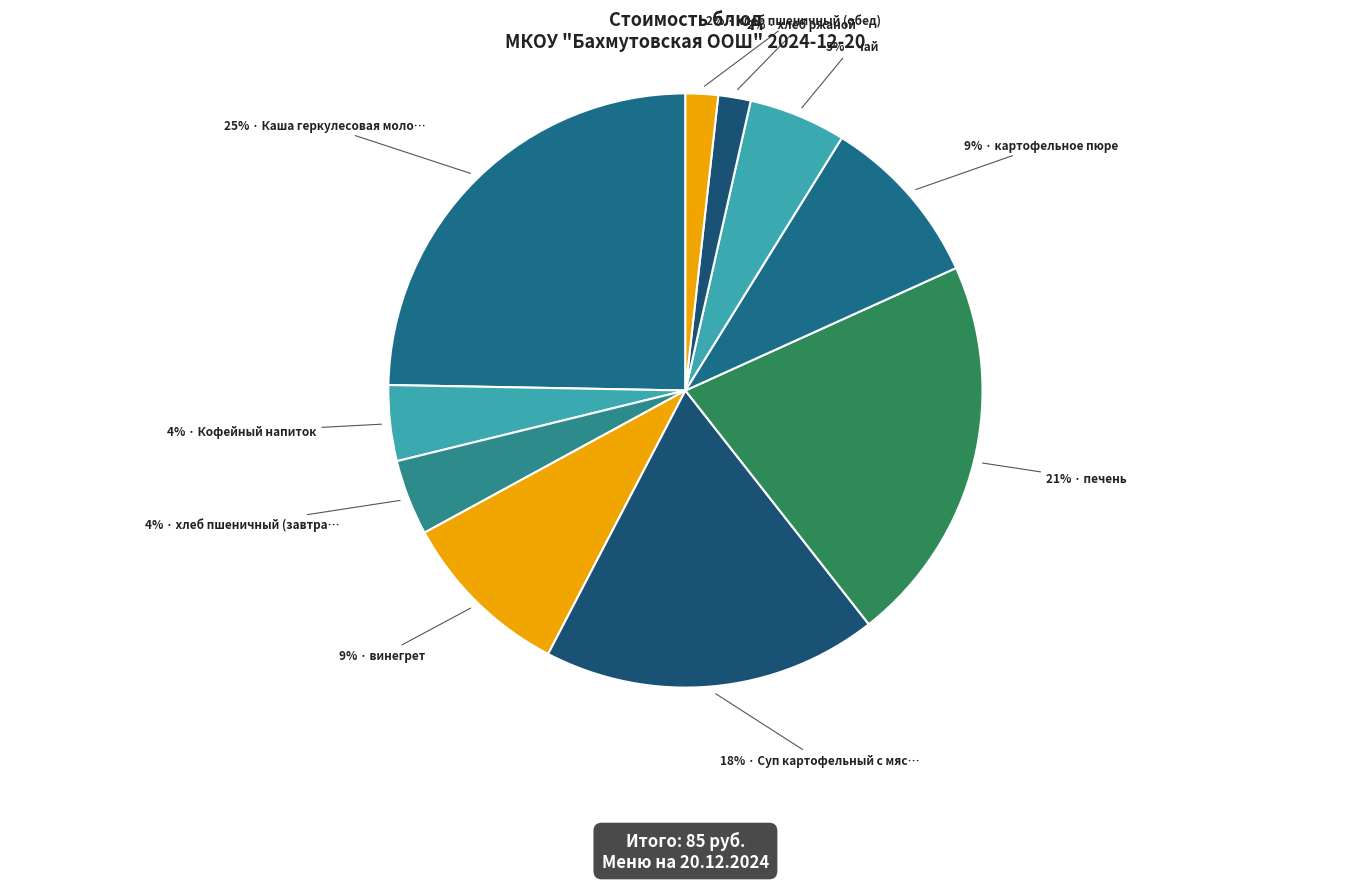

How many segments does this pie chart have?

10